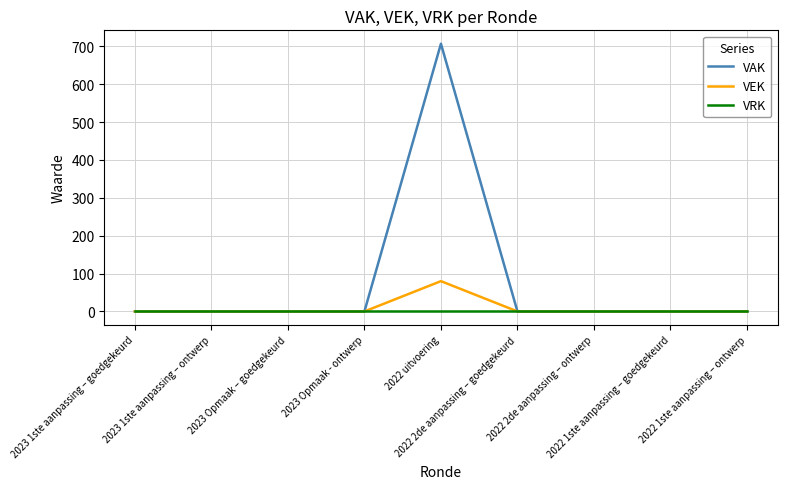

Is it true that VAK equals 303 at 2022 2de aanpassing – ontwerp?

False